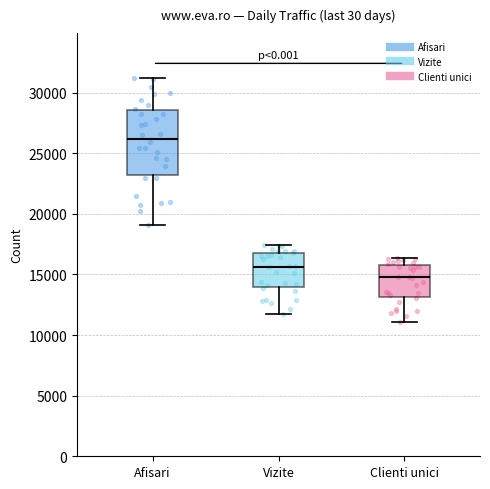

Reading left to right, read every box against the y-axis: the position of its median line, the range the box covers, and the ends of its whiskers. The values are not printed on the chart, so give them approximately, as read against the axis.

Afisari: median 26000, box 23000 to 28500, whiskers 19000 to 31000
Vizite: median 15500, box 14000 to 16500, whiskers 11500 to 17500
Clienti unici: median 15000, box 13000 to 16000, whiskers 11000 to 16500